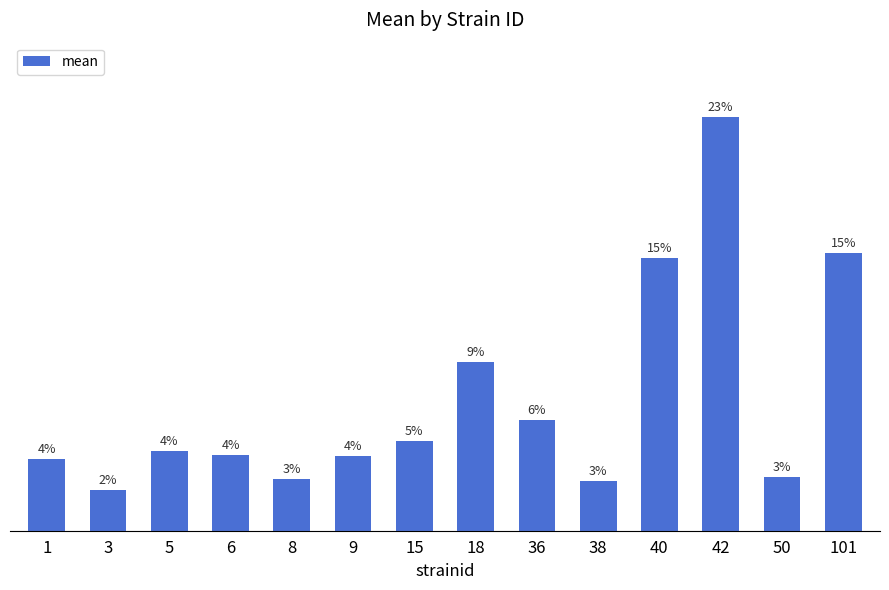

Reading left to right, what are all the values shown in this chart?

70.8	40.6	78.8	74.7	51.3	73.9	88.9	167.7	109.9	49.5	270.3	410.5	53.6	275.8